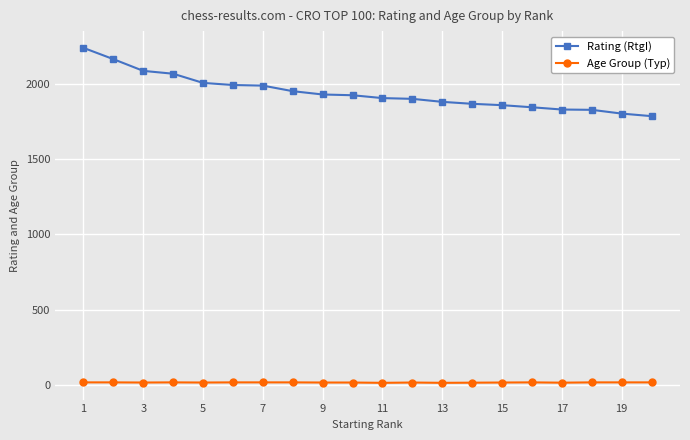

What is the sum of all Rating (RtgI) values?

38863